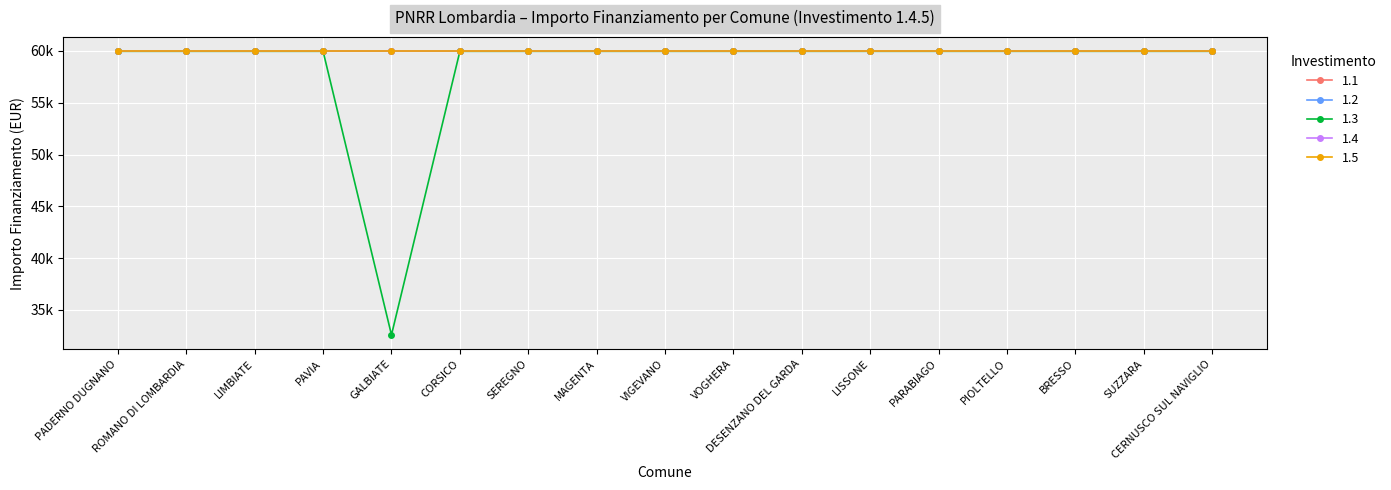

Is this an area chart (filled region under the line)?

No